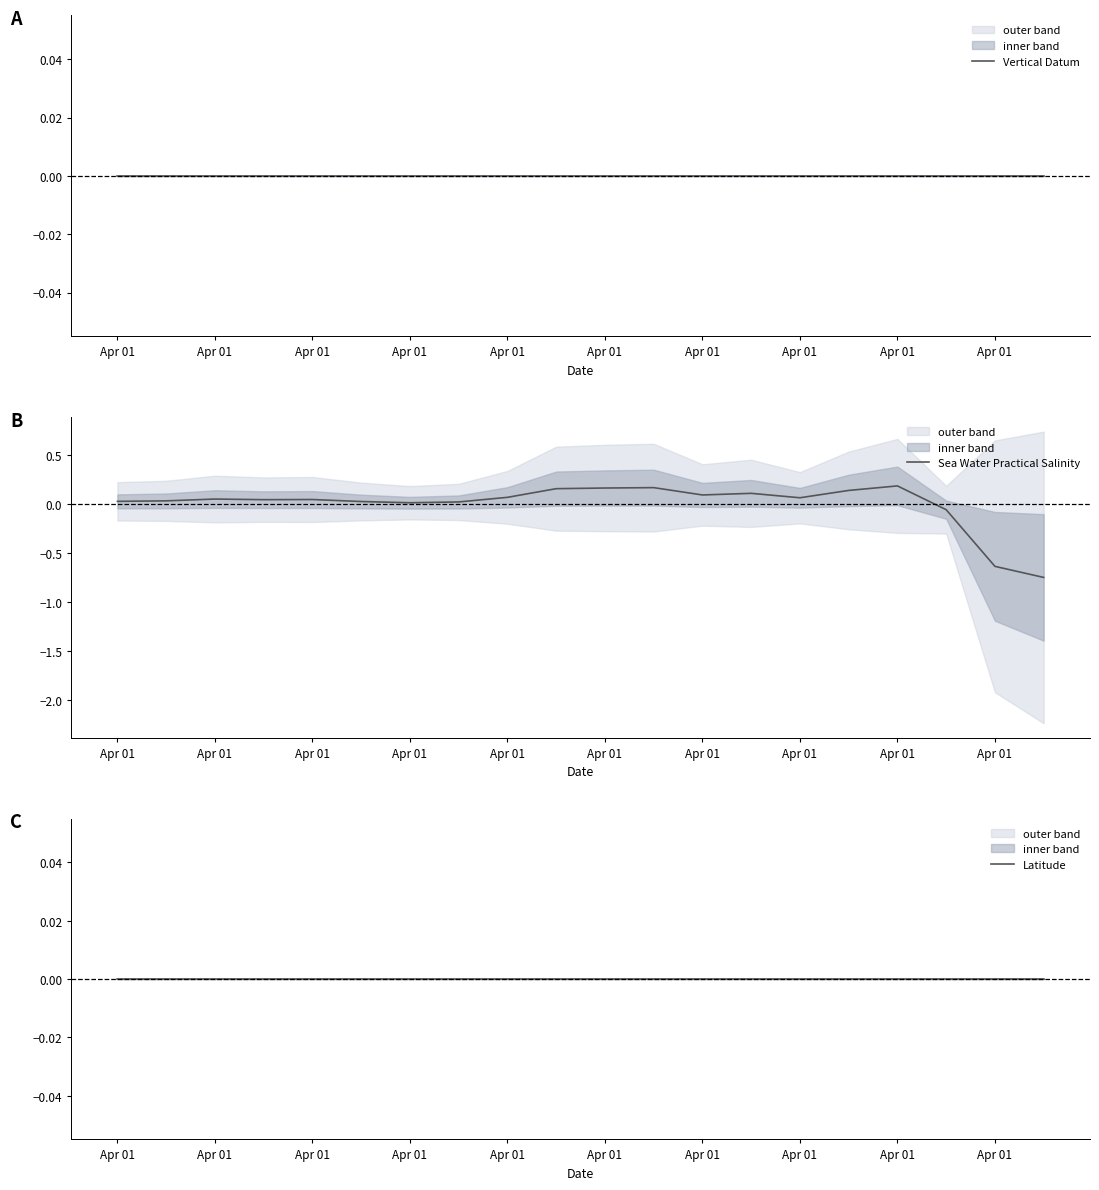

Rank the series by their maximum value, from highest to lowest.

Sea Water Practical Salinity, Vertical Datum, Latitude